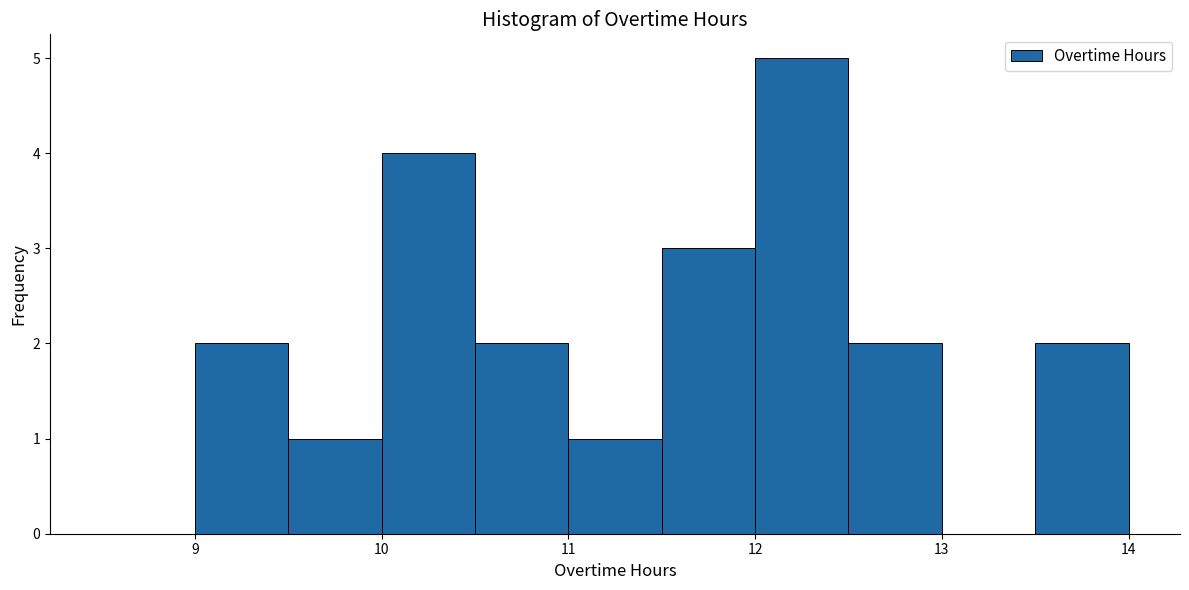

Which range on the x-axis has the tallest bar?

12.0 to 12.5